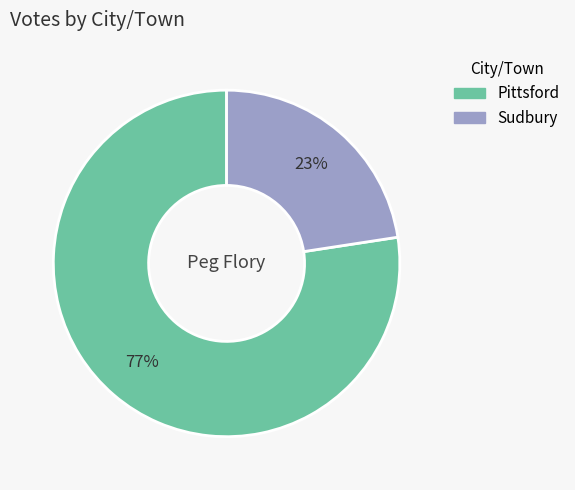

To the nearest percent, what is the average slice percentage?

50%